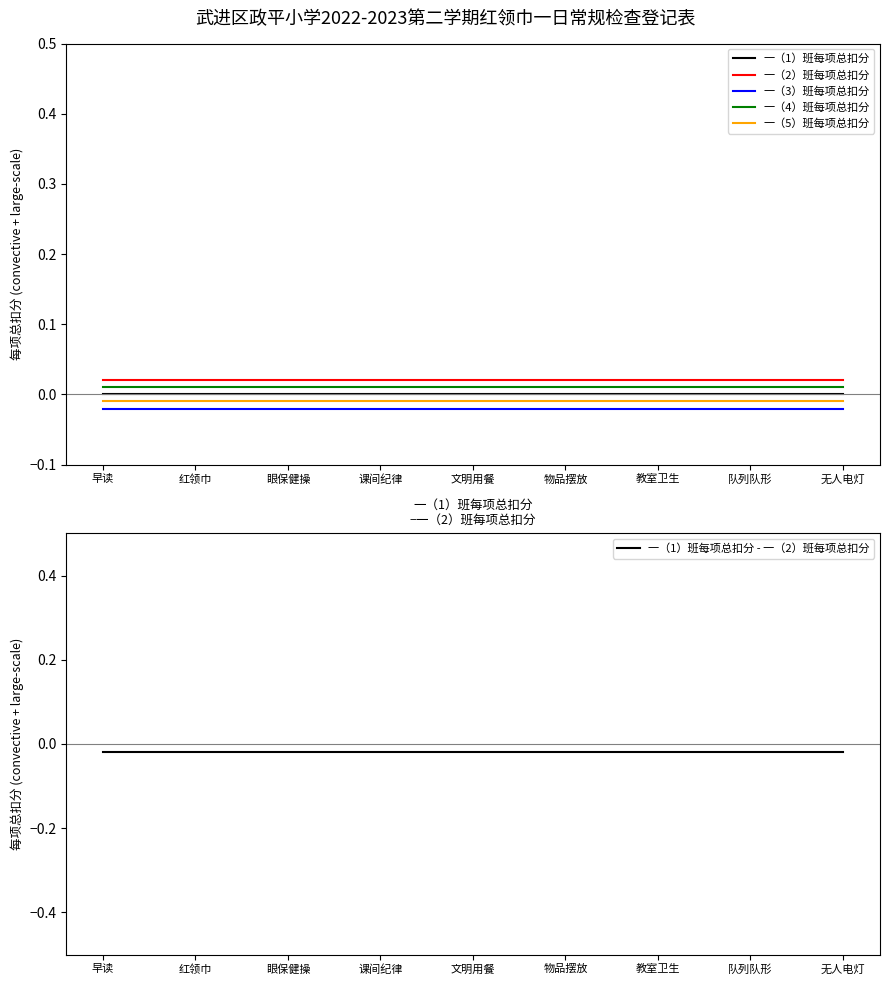

At how many categories does at least one series exceed 0?

9